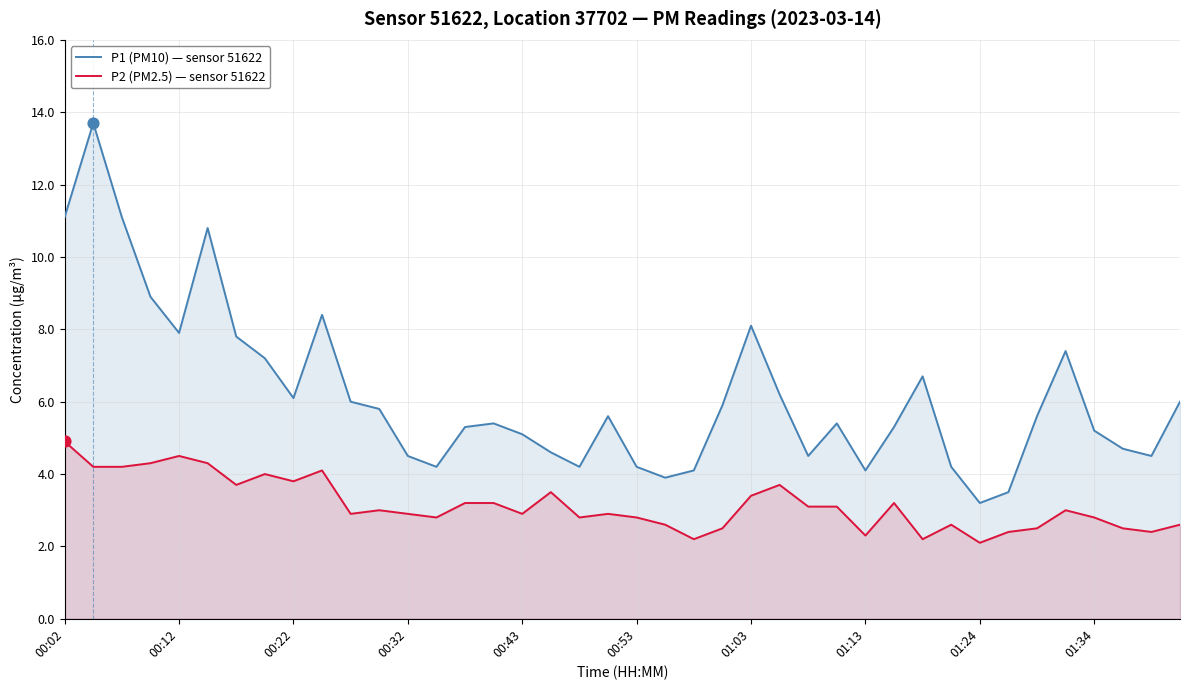

At how many categories does at least one series exceed 11?

3